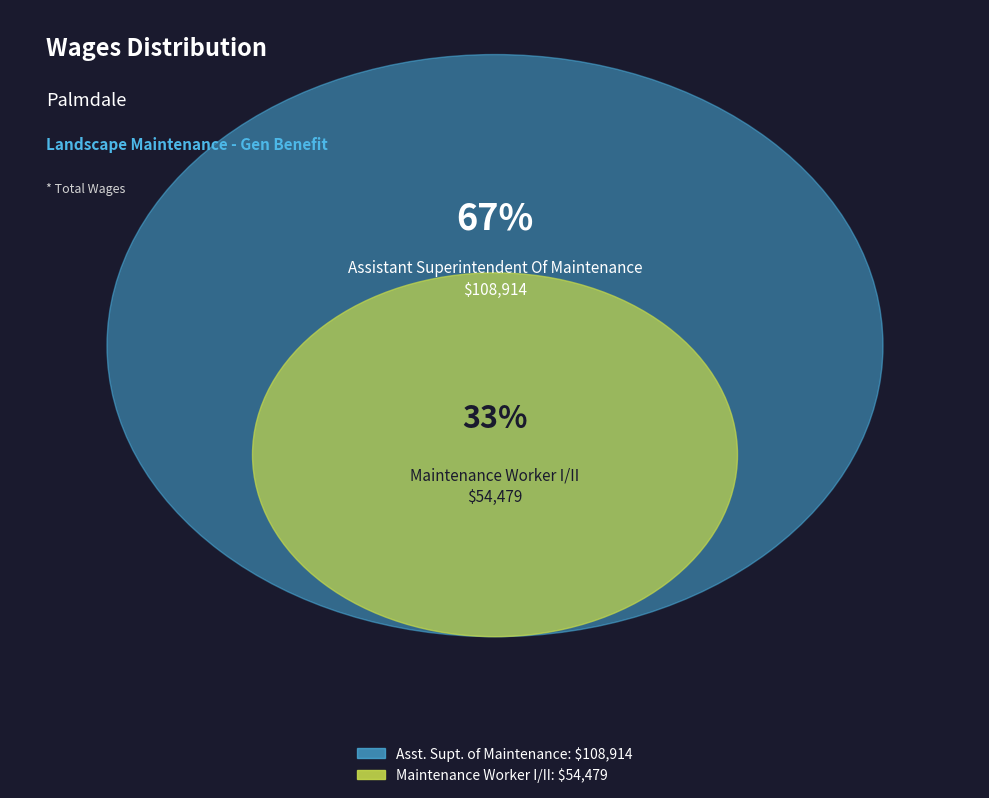

To the nearest percent, what is the average slice percentage?

50%